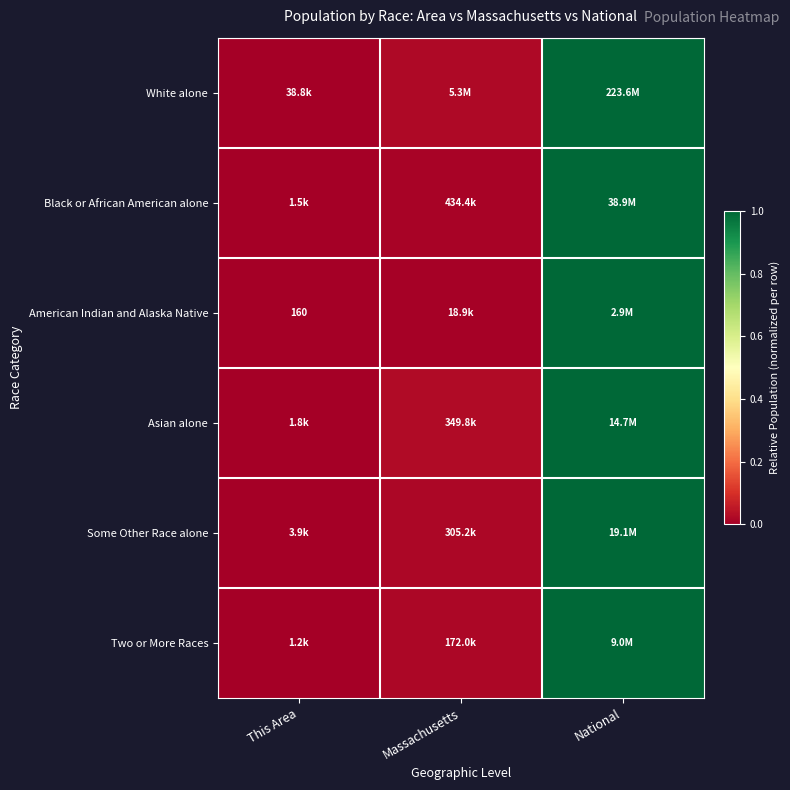

Which has a higher value, National or Massachusetts?

National